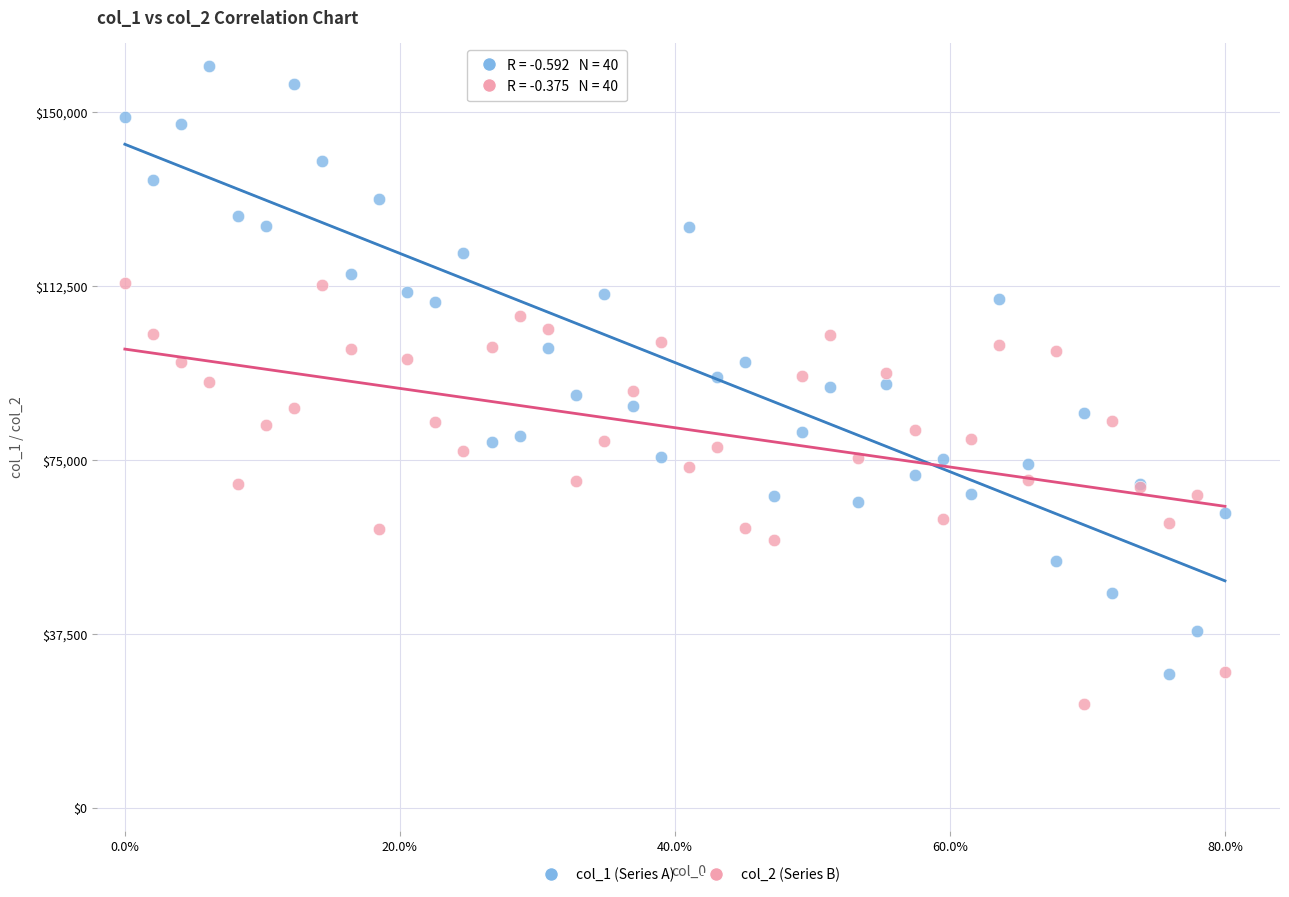

Which series contains the highest Y value?

col_1 (Series A)